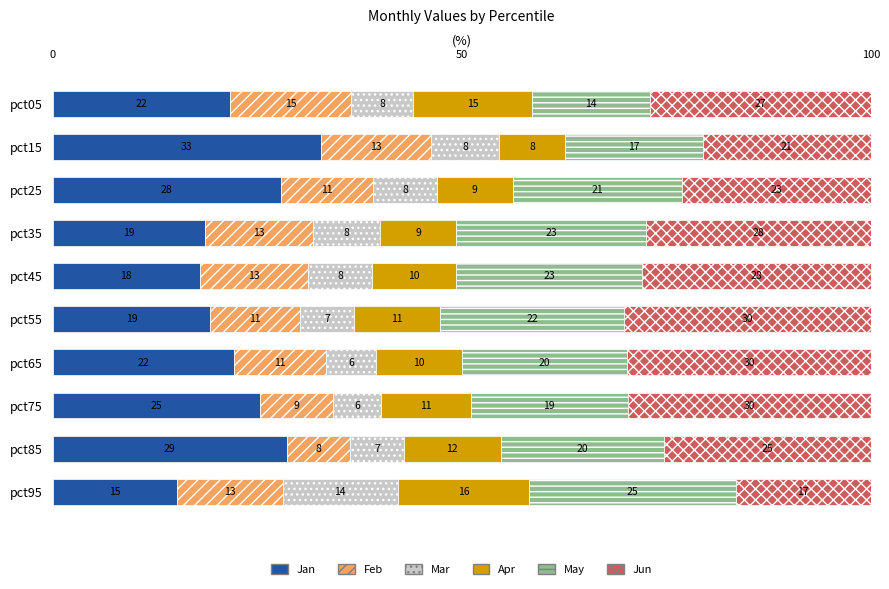

What are all the series names shown in the legend?

Jan, Feb, Mar, Apr, May, Jun